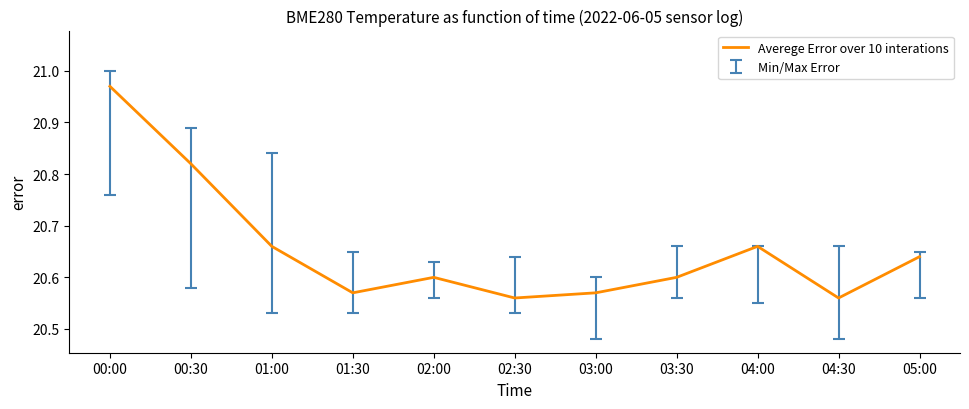

Which label corresponds to the largest value in the chart?

00:00